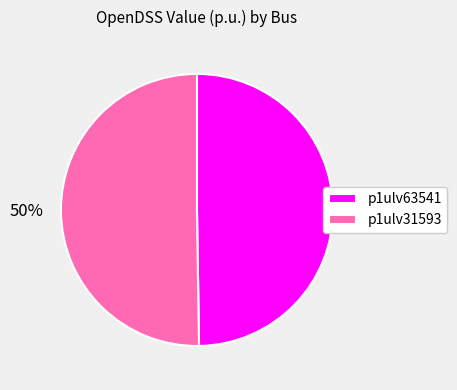

The p1ulv63541 slice represents 50% of the pie. True or false?

True